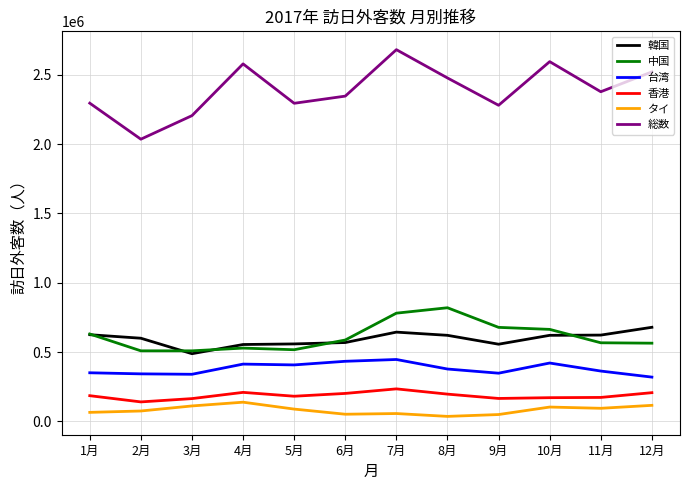

What is the greatest value displayed?

2681518